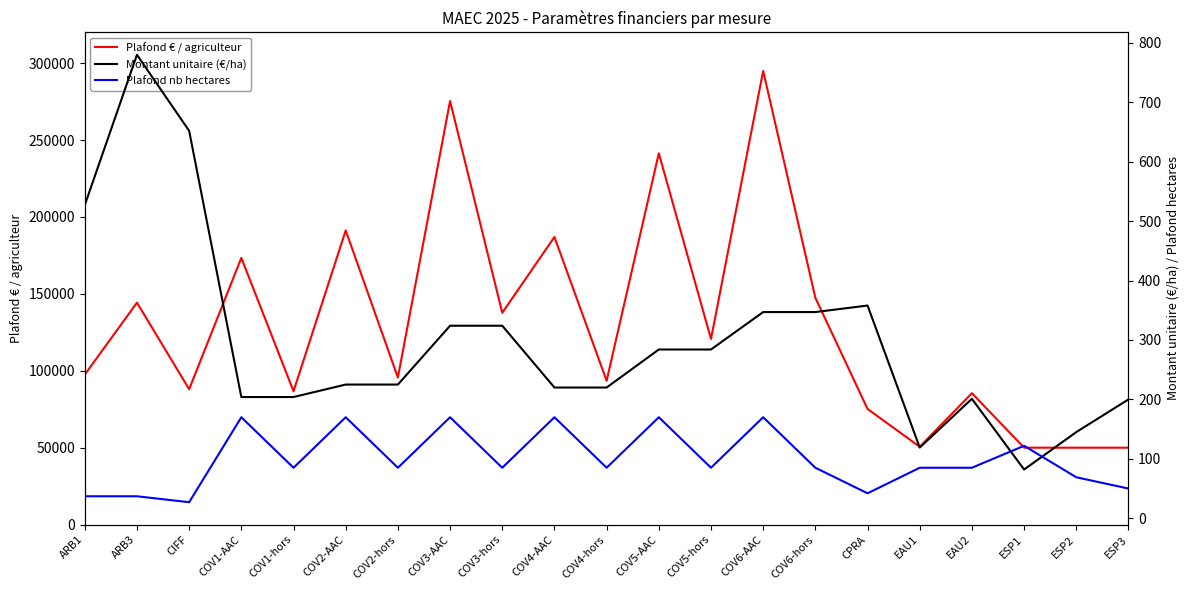

At how many categories does at least one series exceed 132979?

9